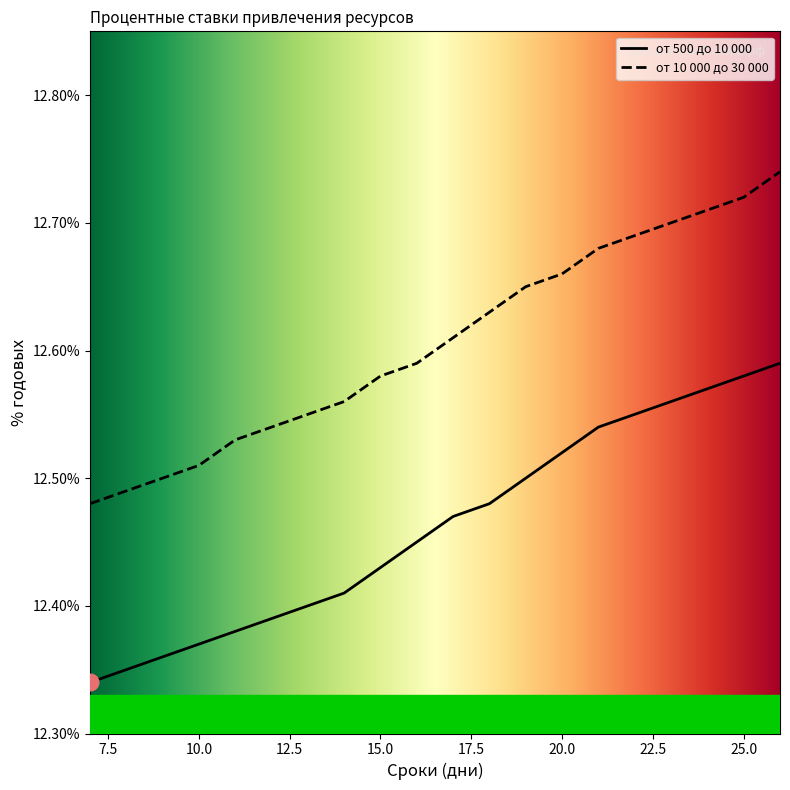

At which label does от 500 до 10 000 reach its peak?

26